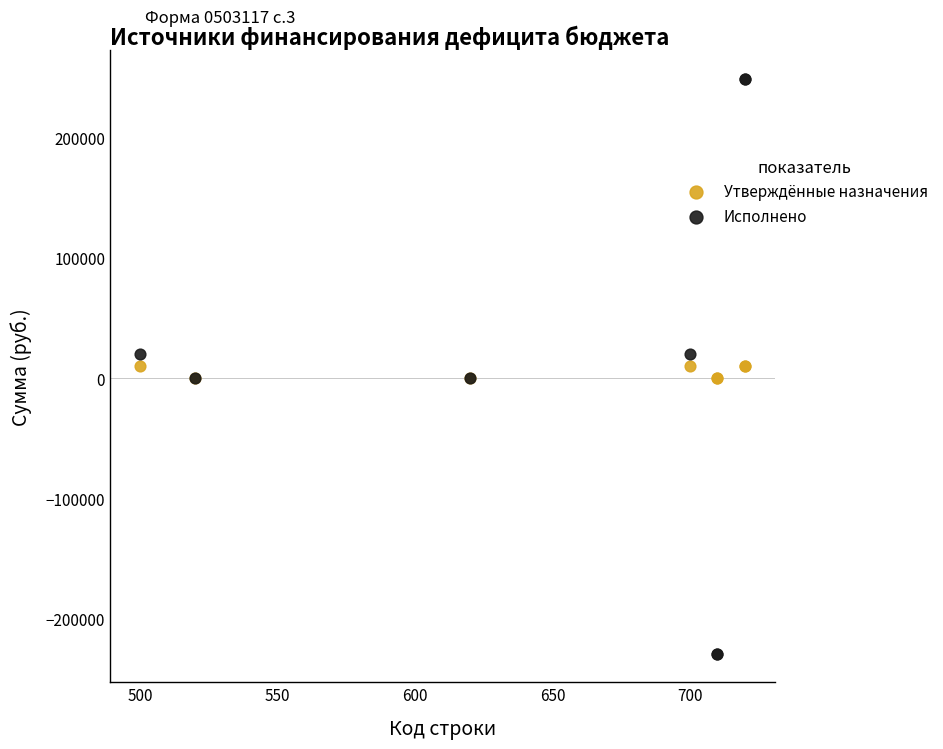

Which series reaches the minimum Y coordinate?

Исполнено